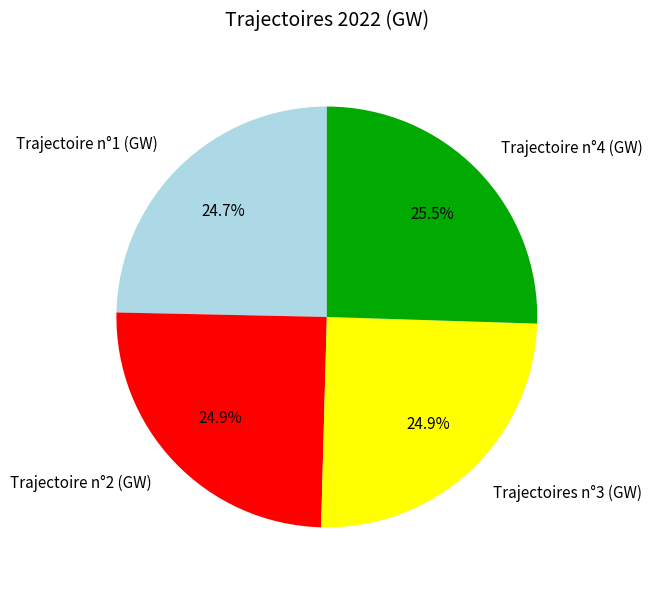

Between Trajectoire n°4 (GW) and Trajectoire n°2 (GW), which is larger?

Trajectoire n°4 (GW)